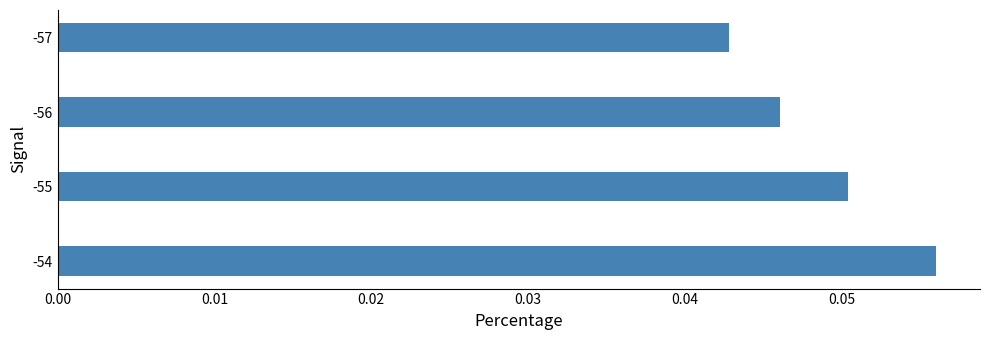

Which category has the highest value across all series?

-54